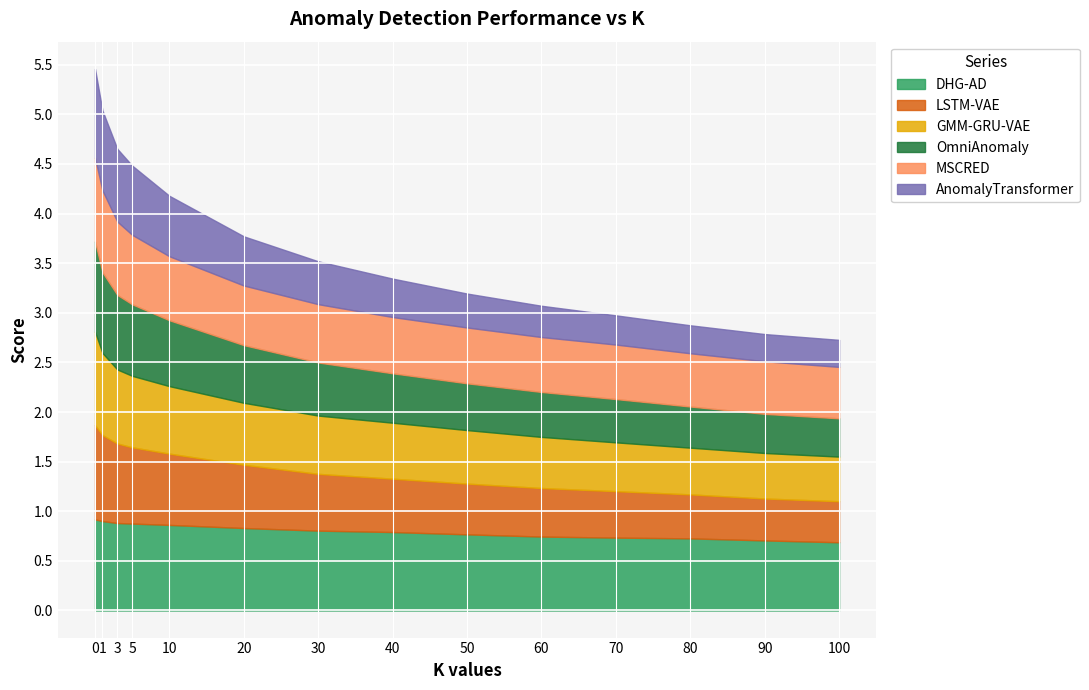

What is the value of the AnomalyTransformer point at the 3rd from the left?

0.7